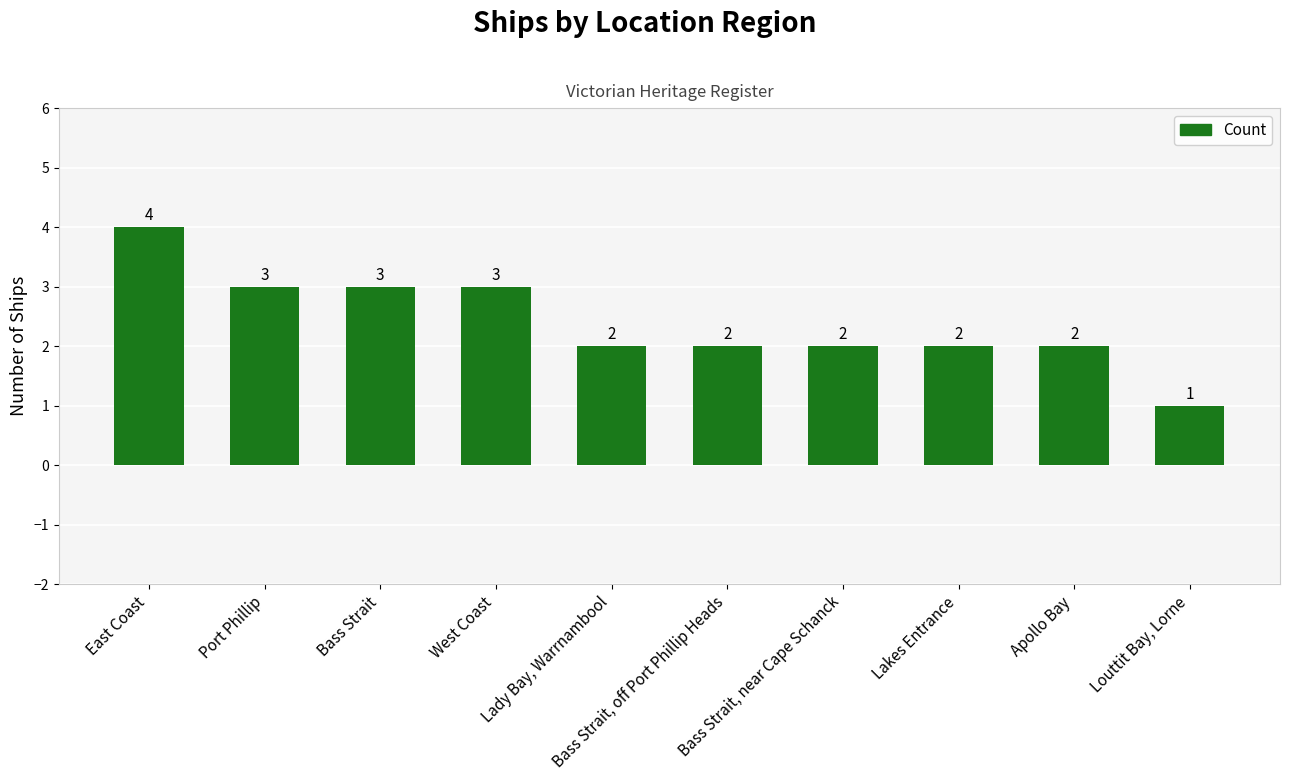

Which label corresponds to the smallest value in the chart?

Louttit Bay, Lorne